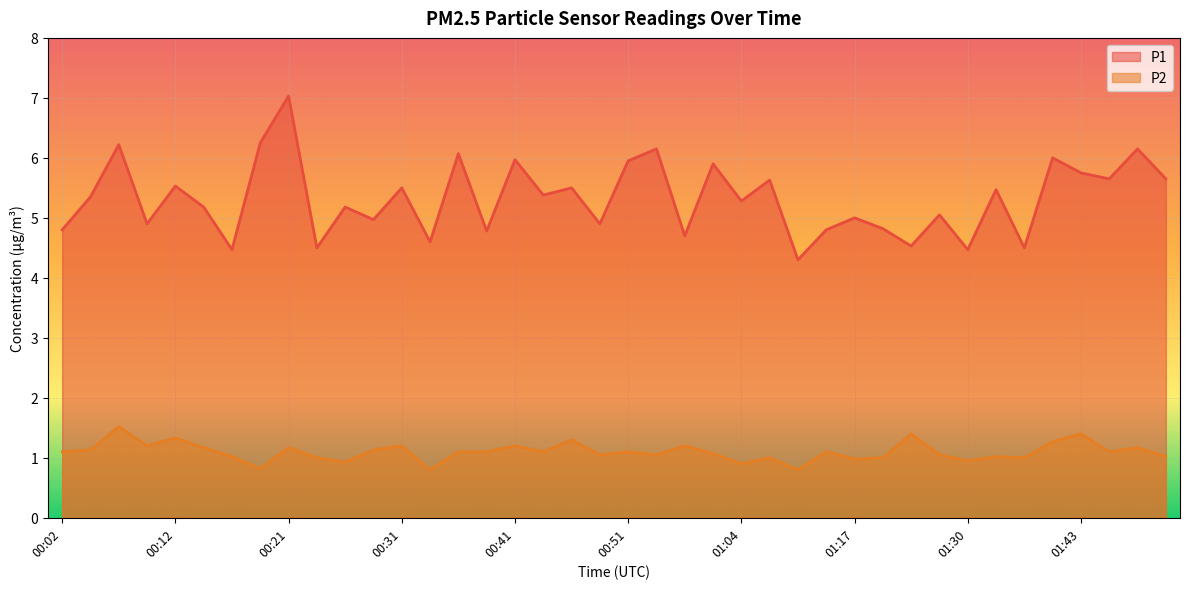

Which has a higher value, 01:30 or 01:28?

01:28